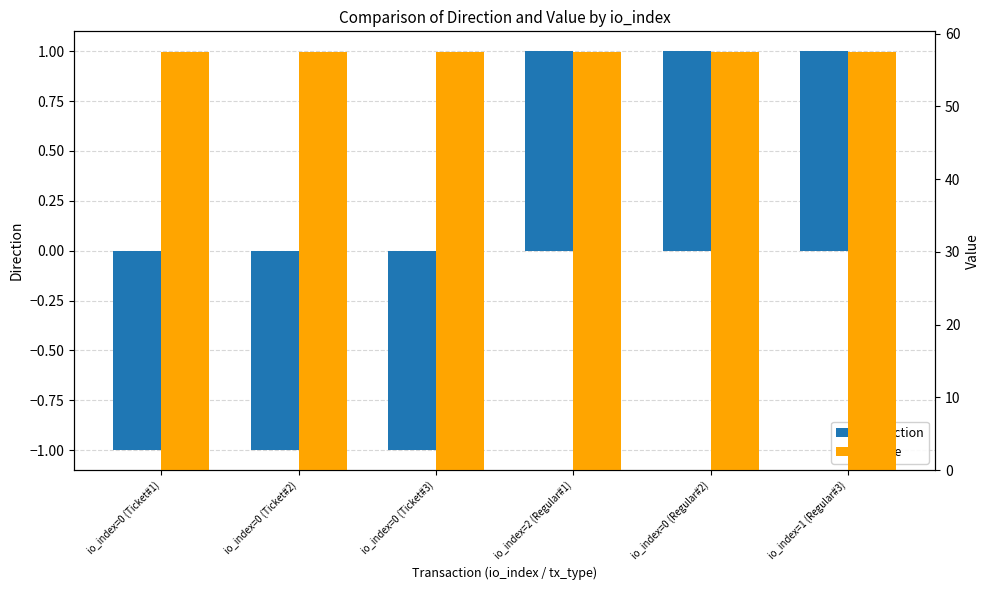

How many groups of bars are there?

6